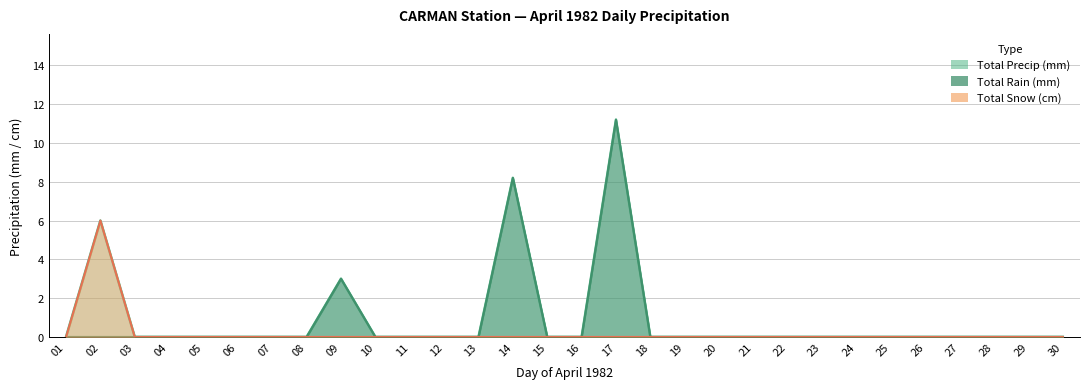

Where is Total Precip (mm) nearest to the value 5?

02